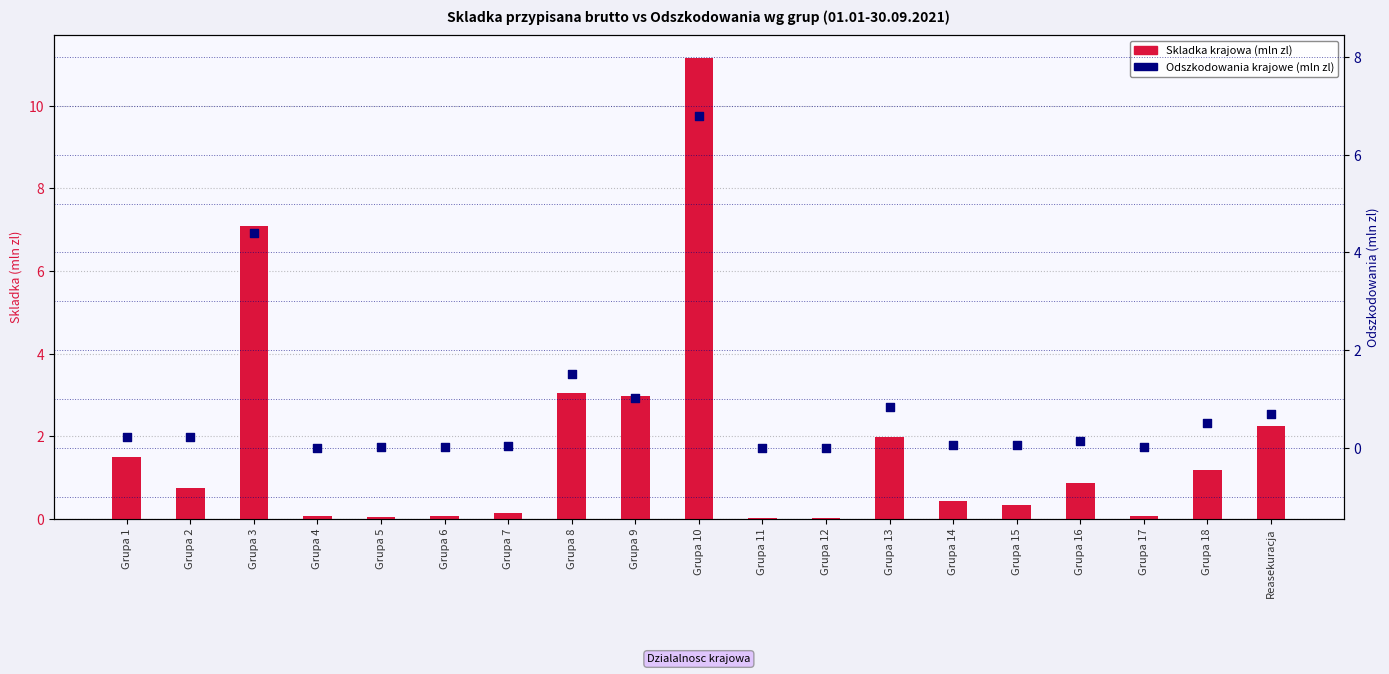

Is the value of Skladka krajowa (mln zl) at Grupa 10 greater than the value of Odszkodowania krajowe (mln zl) at Grupa 12?

Yes